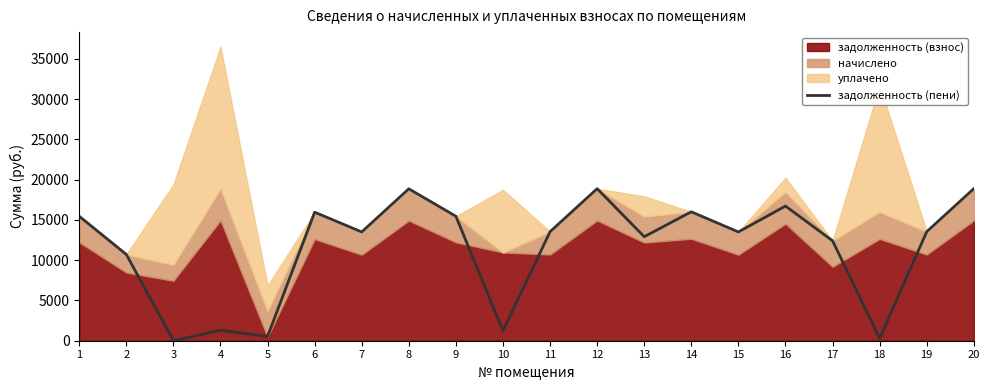

What is the difference between the second highest and minimum values?

18889.4